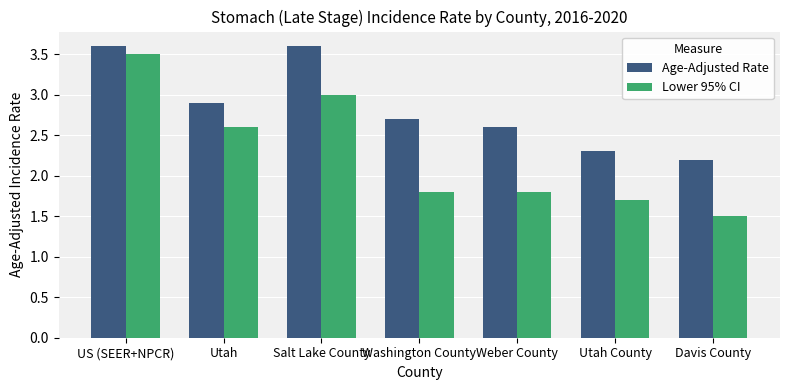

List the series in order of their overall mean, lowest first.

Lower 95% CI, Age-Adjusted Rate